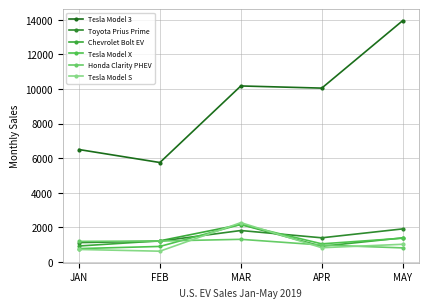

Which category has the highest value in the Honda Clarity PHEV series?

MAR